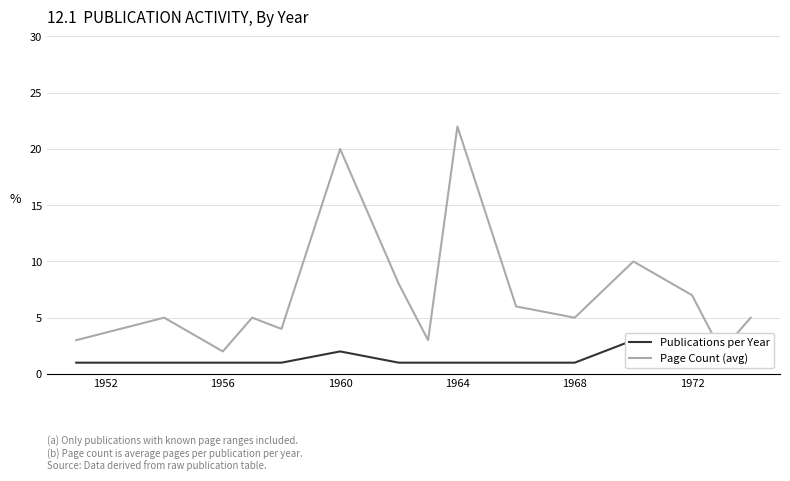

What is the sum of all Publications per Year values?

22